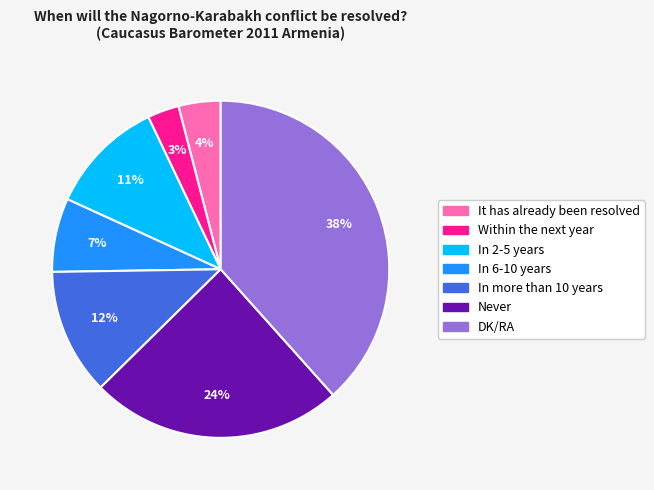

Does any single category account for the majority?

No